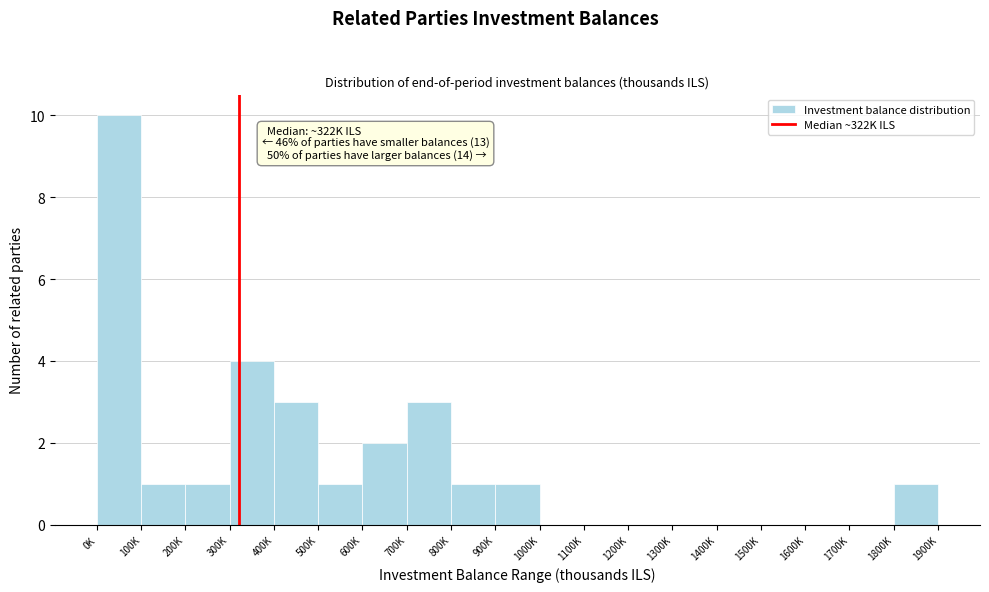

Reading left to right, extract all data points from this chart.

0K=10	100K=1	200K=1	300K=4	400K=3	500K=1	600K=2	700K=3	800K=1	900K=1	1000K=0	1100K=0	1200K=0	1300K=0	1400K=0	1500K=0	1600K=0	1700K=0	1800K=1